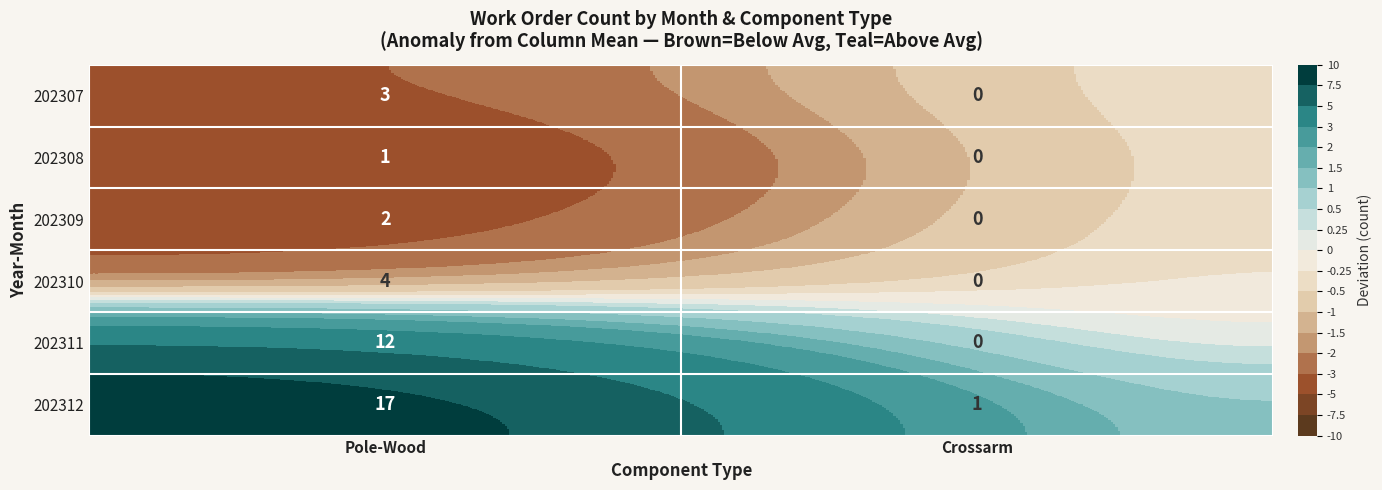

Which label corresponds to the largest value in the chart?

Pole-Wood